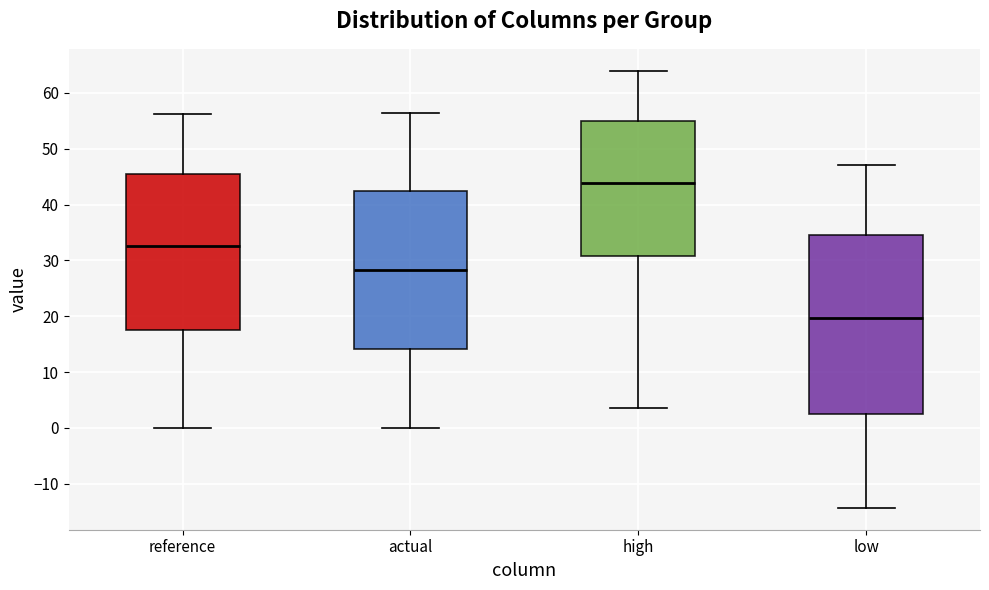

Which box's median line is the highest?

high